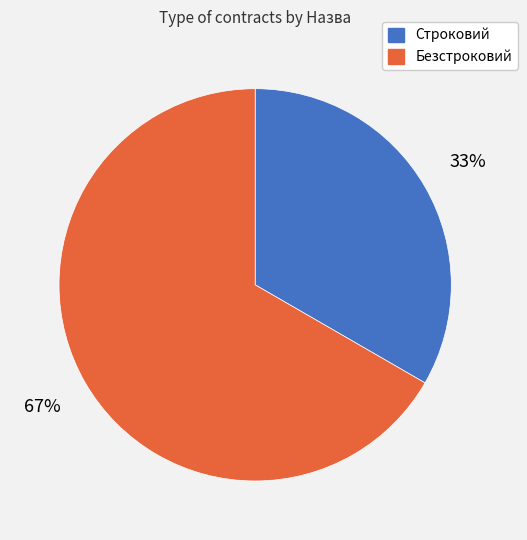

Which has a higher value, Безстроковий or Строковий?

Безстроковий